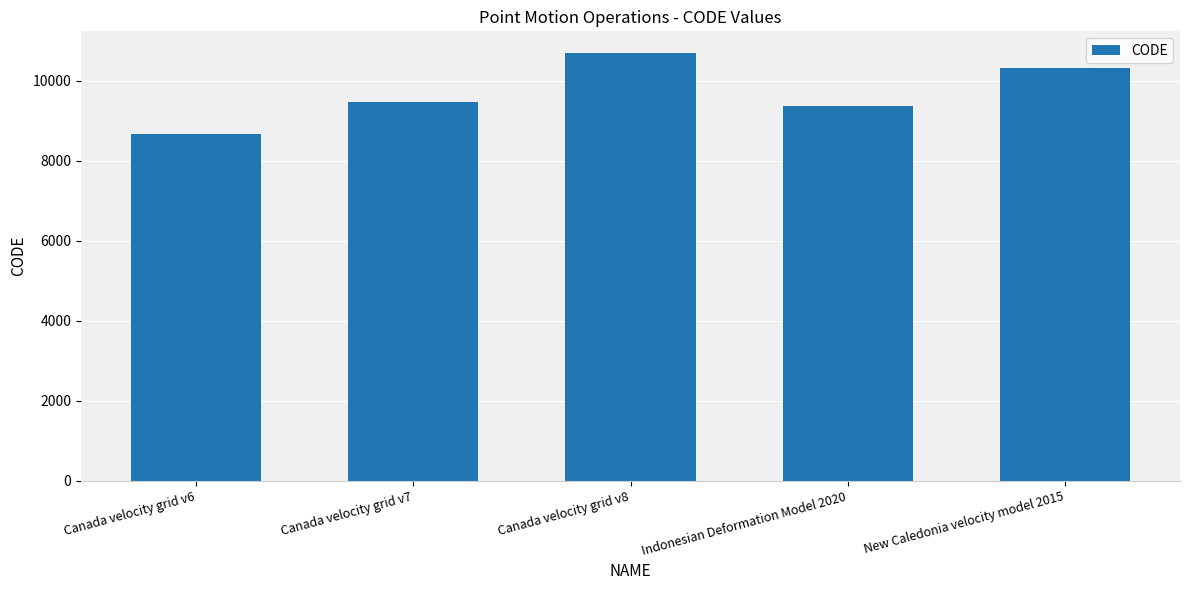

What is the sum of the values at Canada velocity grid v7 and Canada velocity grid v8?

20190